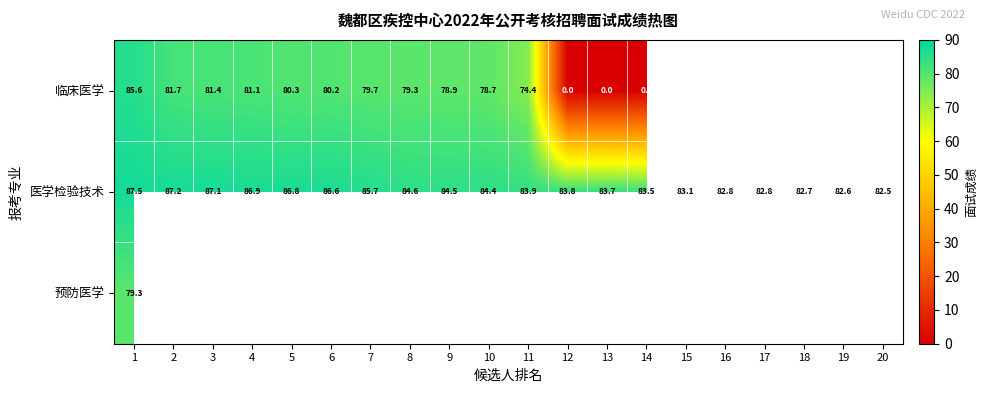

At which label does 临床医学 first exceed 78?

1